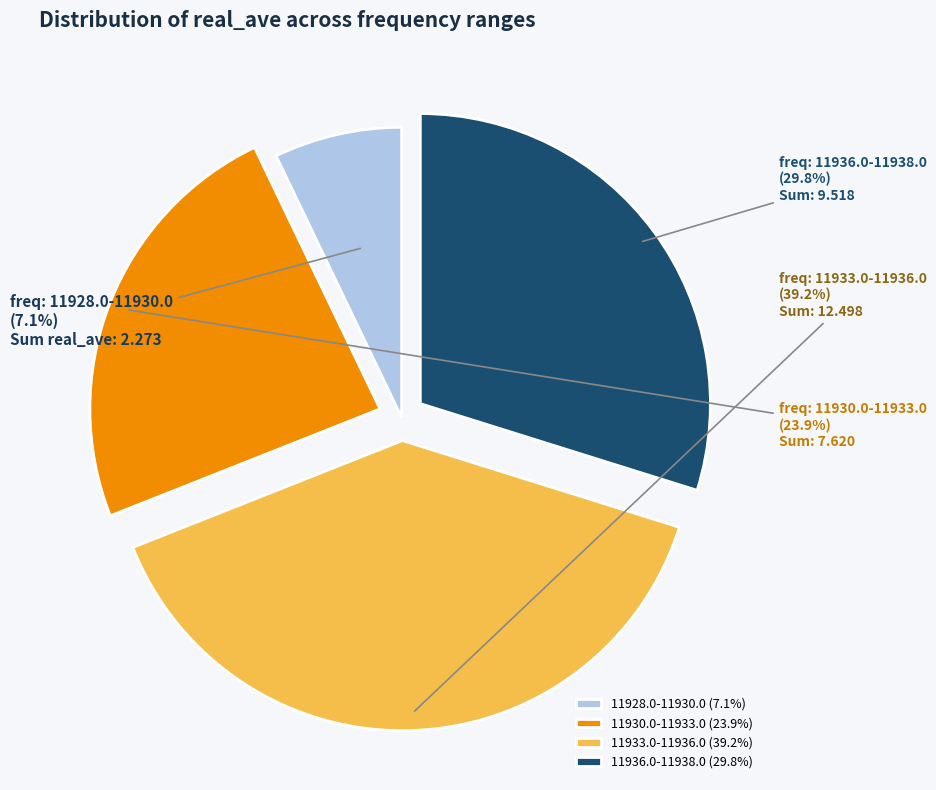

Approximately how many times larger is the value at 11933.0-11936.0 (39.2%) compared to 11936.0-11938.0 (29.8%)?

1.3